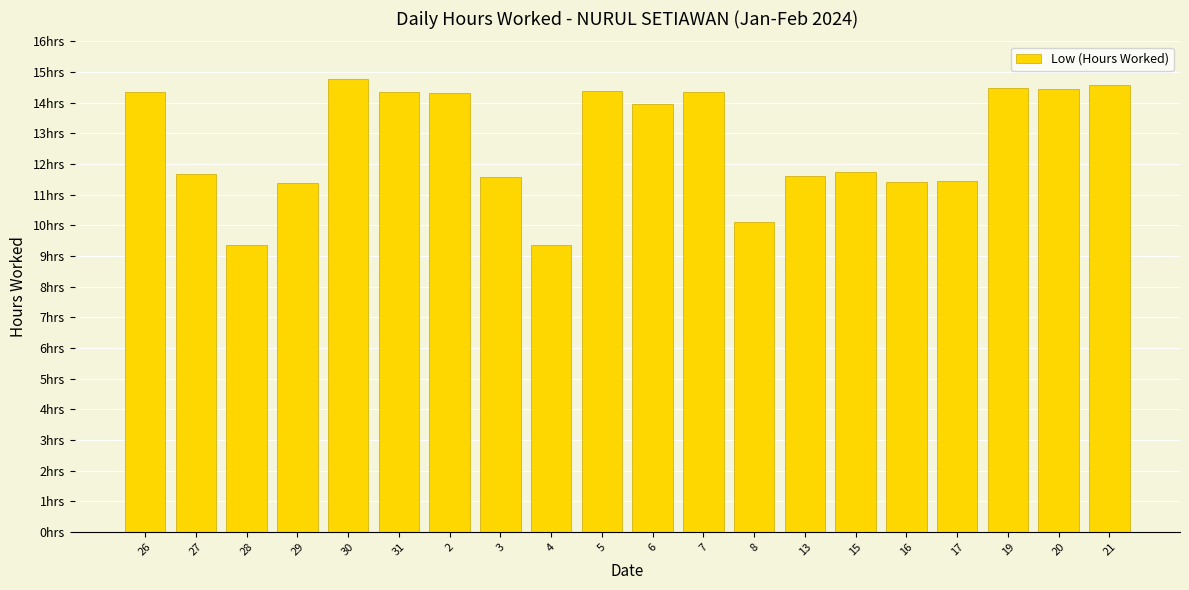

List the labels in order of value, smallest first.

28, 4, 8, 29, 16, 17, 3, 13, 27, 15, 6, 2, 7, 26, 31, 5, 20, 19, 21, 30